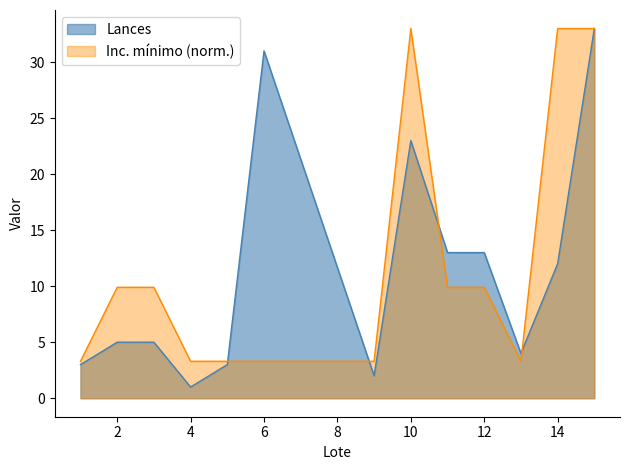

The Lances series shows 31.0 at 6. True or false?

True